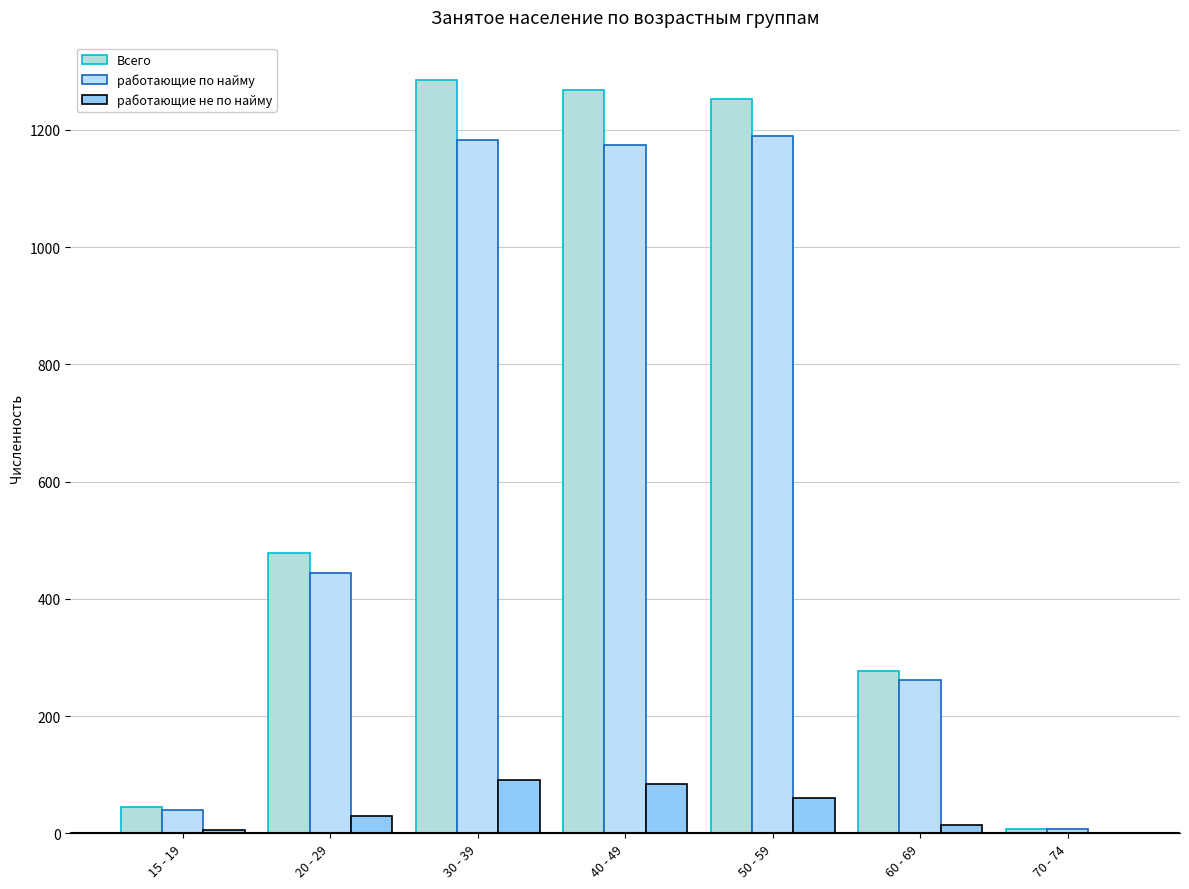

At which label does Всего reach its peak?

30 - 39